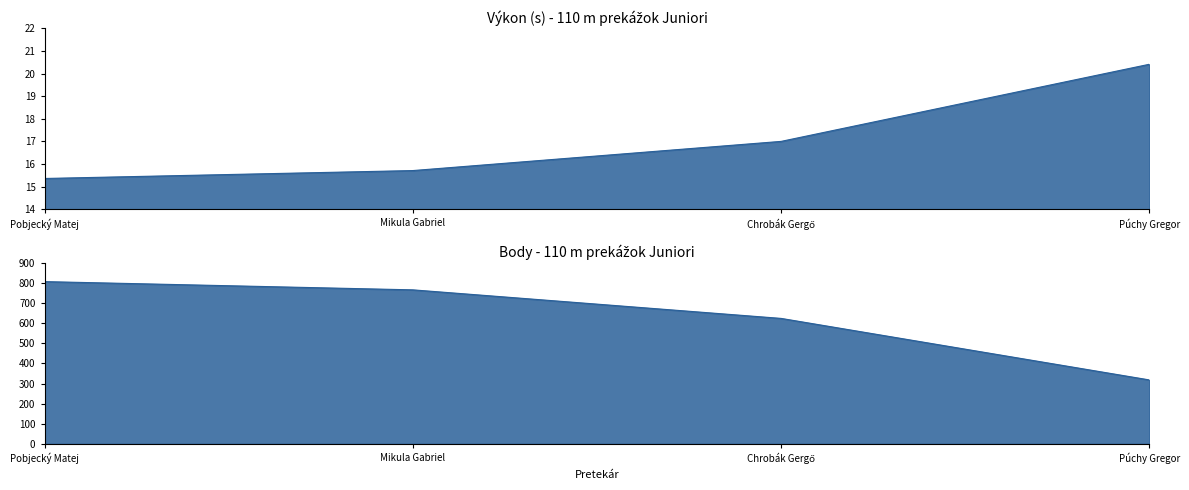

Reading left to right, what are all the values shown in this chart?

Výkon: Pobjecký Matej=15.4	Mikula Gabriel=15.7	Chrobák Gergő=17.0	Púchy Gregor=20.4
Body: Pobjecký Matej=807.0	Mikula Gabriel=766.0	Chrobák Gergő=624.0	Púchy Gregor=318.0